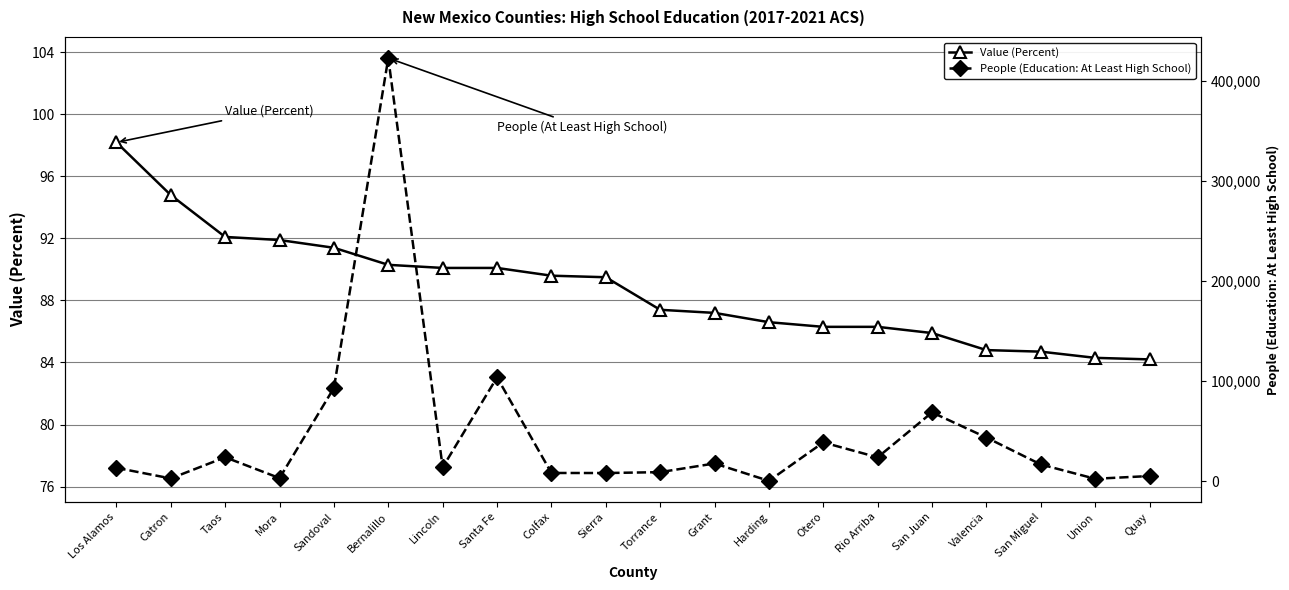

Is the value of People (Education: At Least High School) at San Juan greater than the value of Value (Percent) at Quay?

Yes